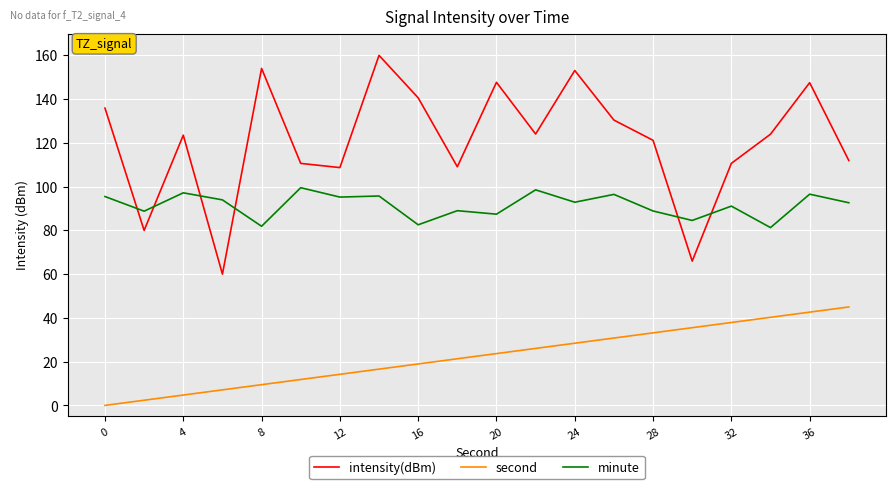

Which series has the widest spread of values?

intensity(dBm)